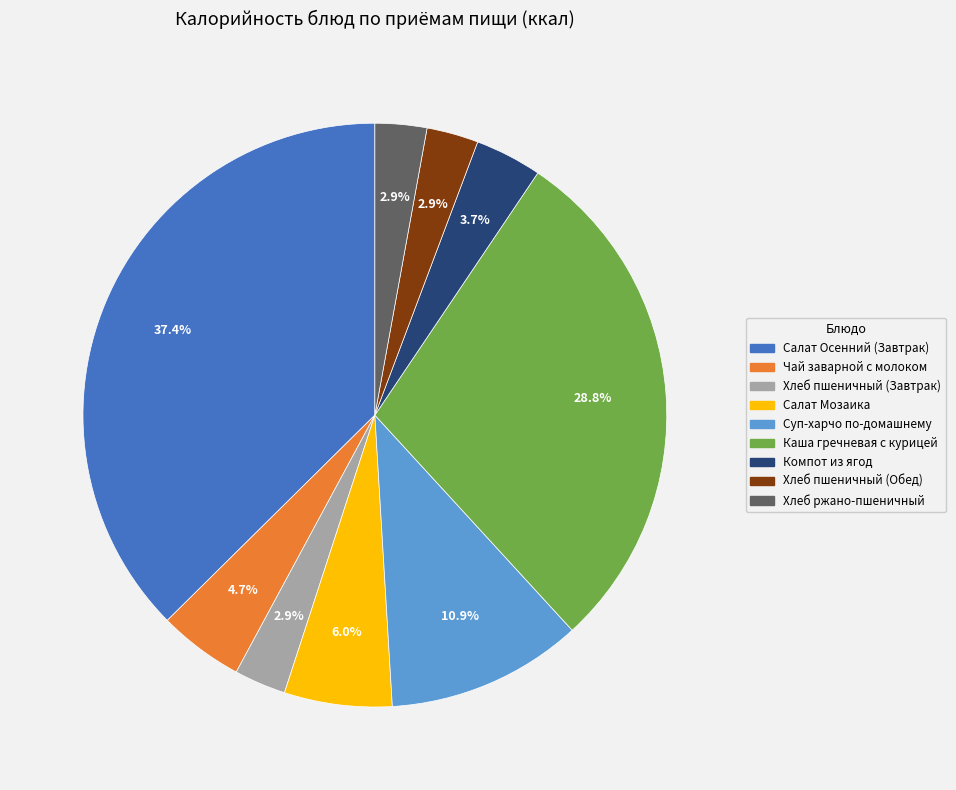

True or false: Хлеб ржано-пшеничный accounts for 3% of the total.

True